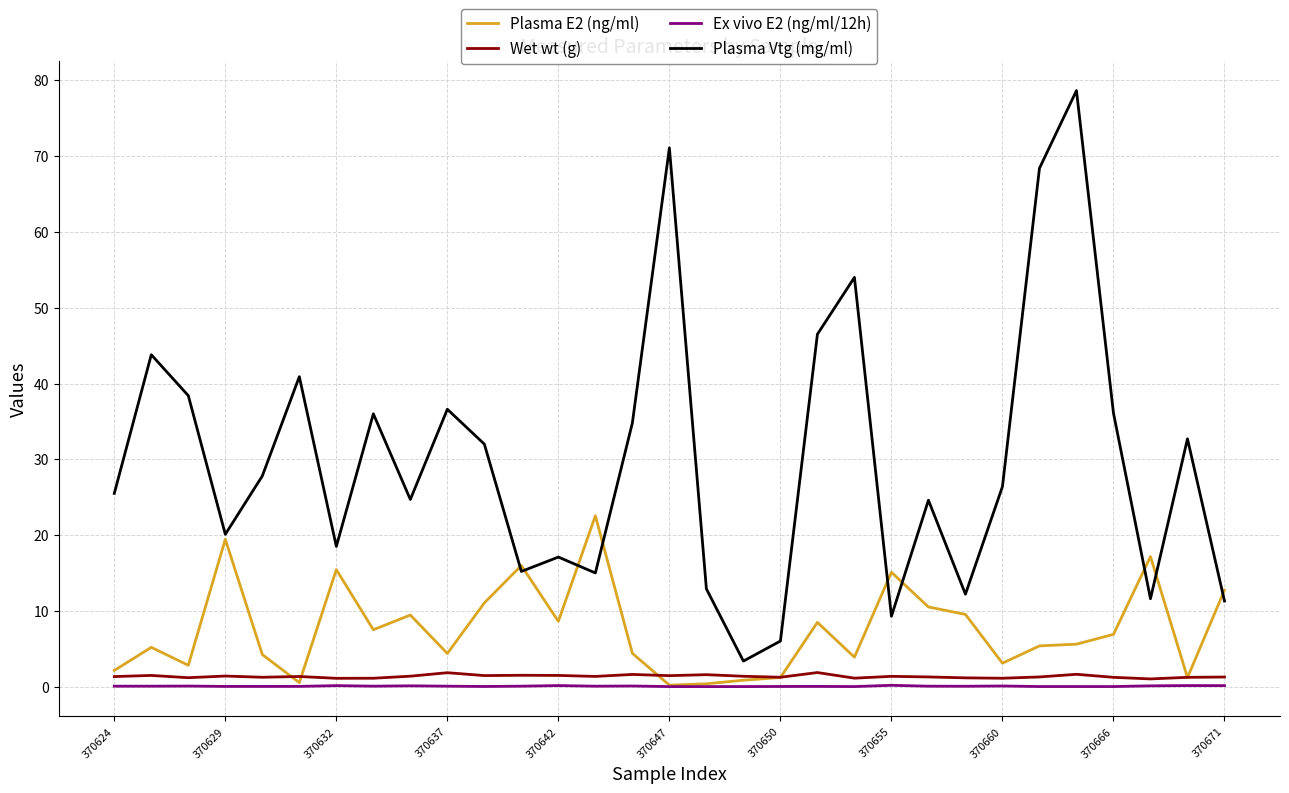

Which series has the widest spread of values?

Plasma Vtg (mg/ml)